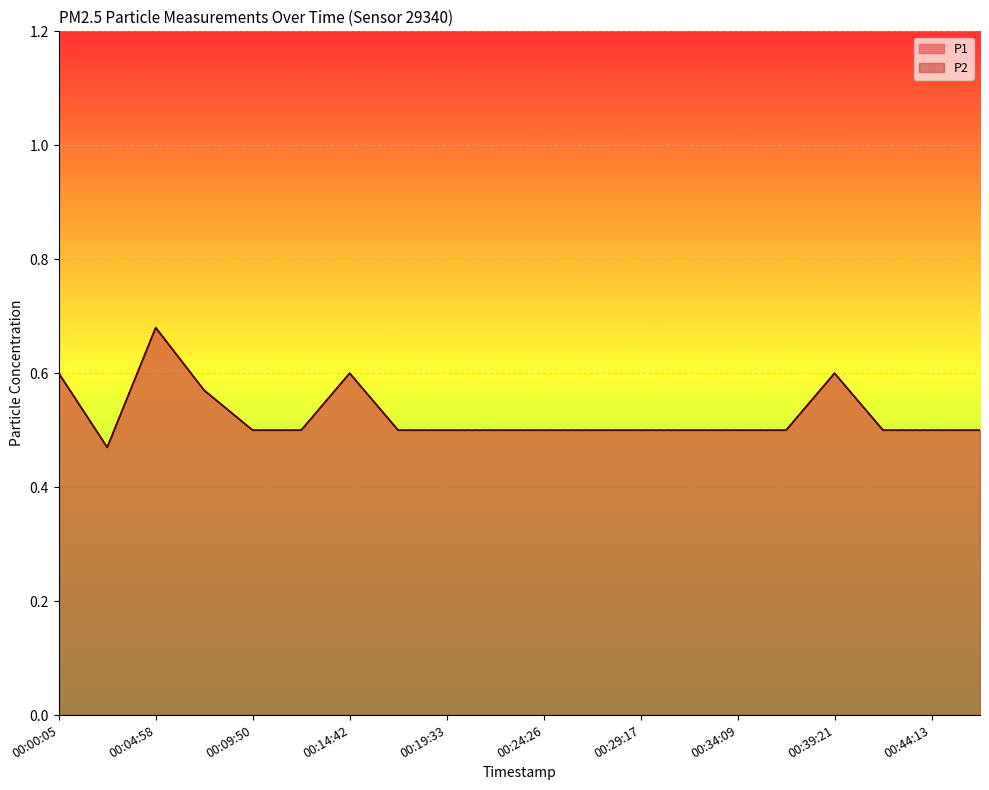

Rank the series at 00:02:32 from highest to lowest value.

P1, P2